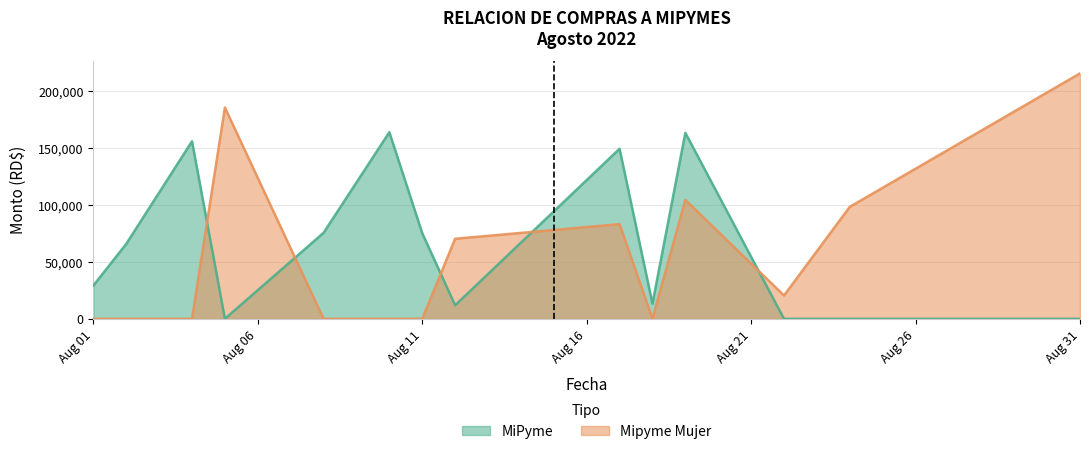

Which series has the largest range (max minus min)?

Mipyme Mujer